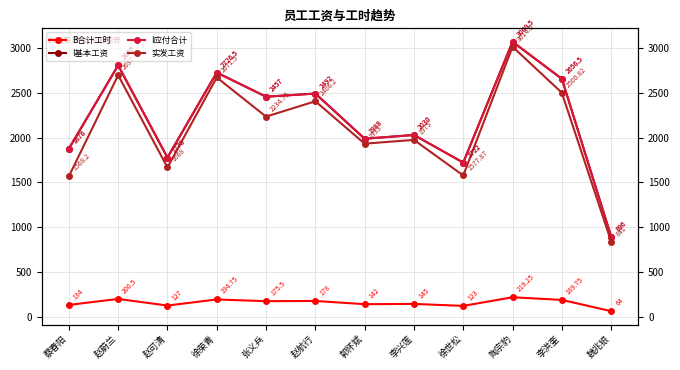

What is the difference between the second highest and second lowest values in the I基本工资 series?

1085.0